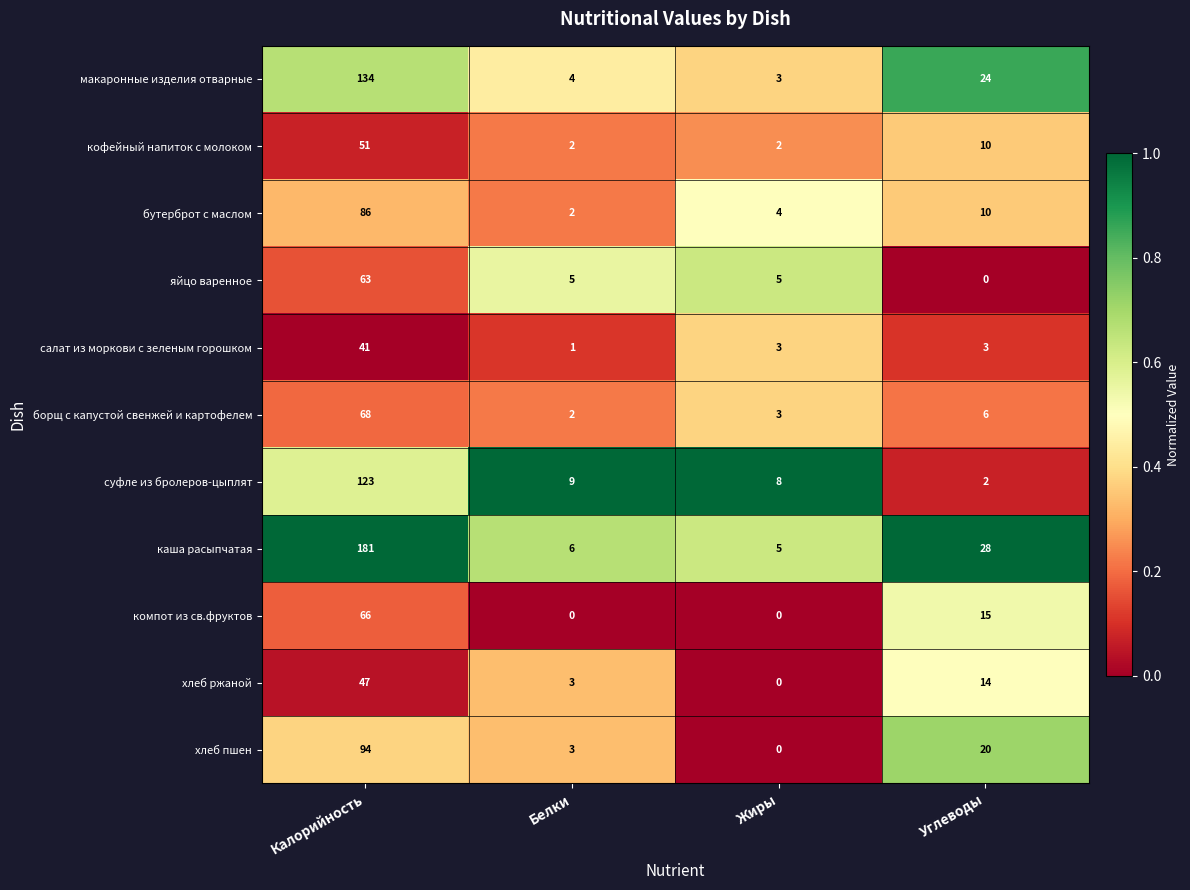

What is the difference between the яйцо варенное values at Белки and Углеводы?

5